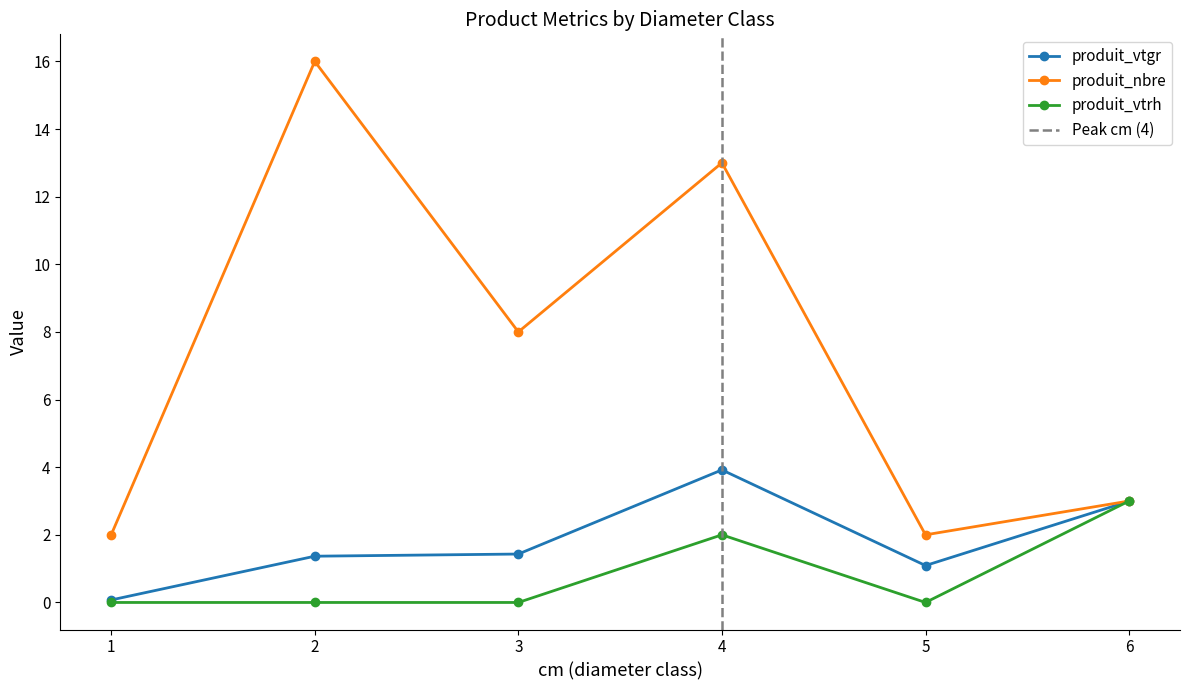

Reading left to right, transcribe all the data shown in this chart.

produit_vtgr: 1=0.1	2=1.4	3=1.4	4=3.9	5=1.1	6=3.0
produit_nbre: 1=2.0	2=16.0	3=8.0	4=13.0	5=2.0	6=3.0
produit_vtrh: 1=0.0	2=0.0	3=0.0	4=2.0	5=0.0	6=3.0